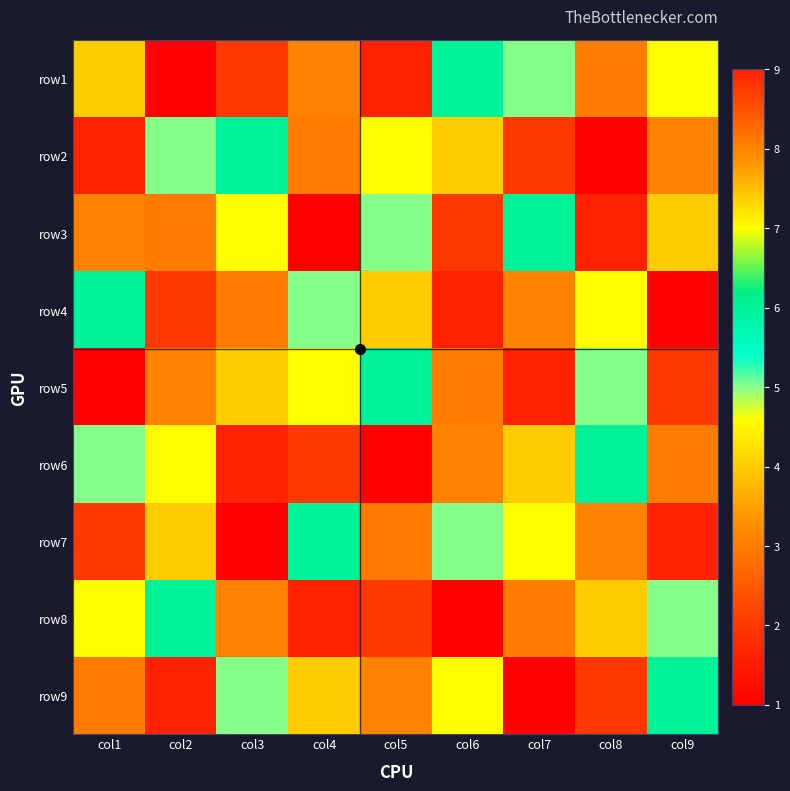

Count the number of categories in the chart.

9